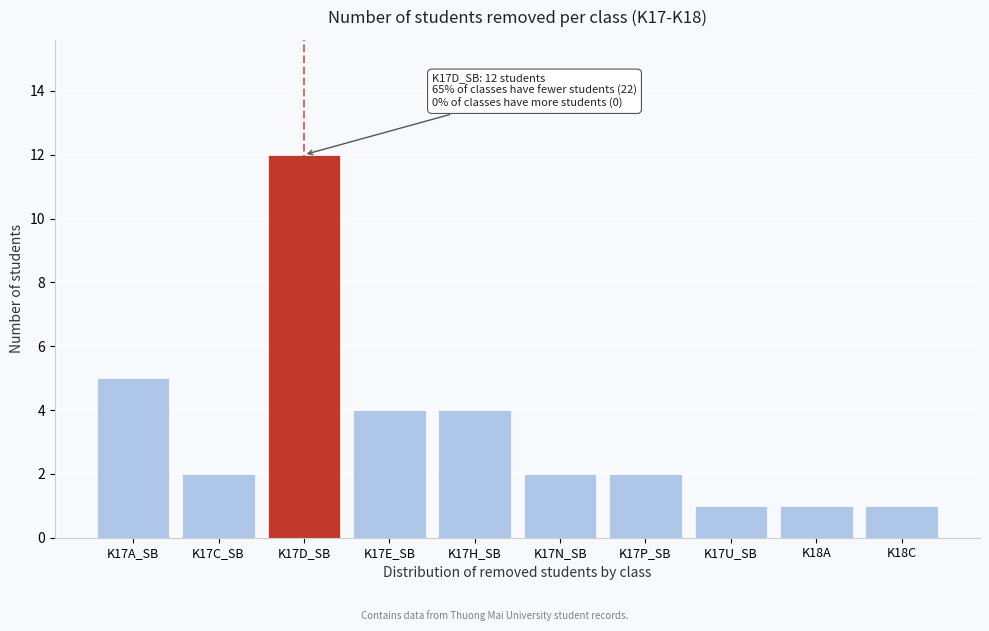

Reading left to right, extract all data points from this chart.

5	2	12	4	4	2	2	1	1	1